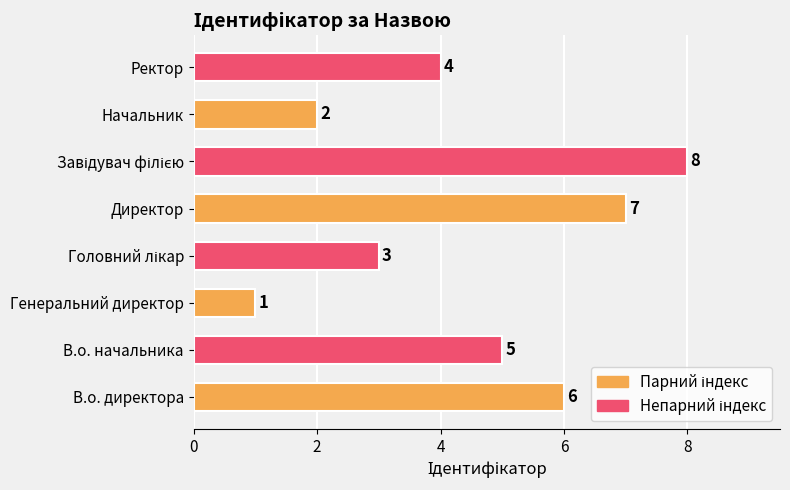

Reading bottom to top, what are all the values shown in this chart?

6	5	1	3	7	8	2	4